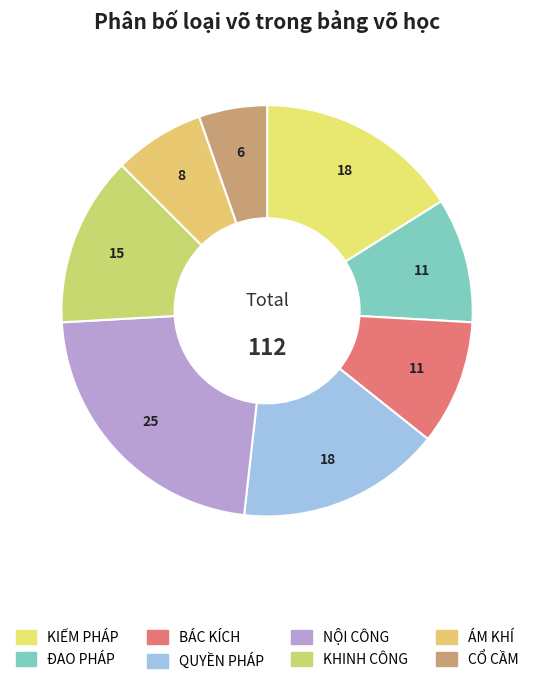

How many slices are in this pie chart?

8